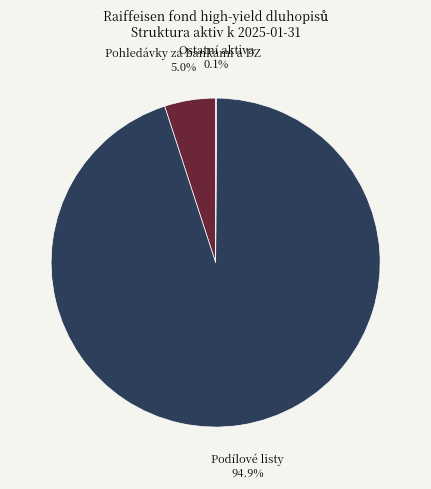

Is Podílové listy the majority of the pie?

Yes